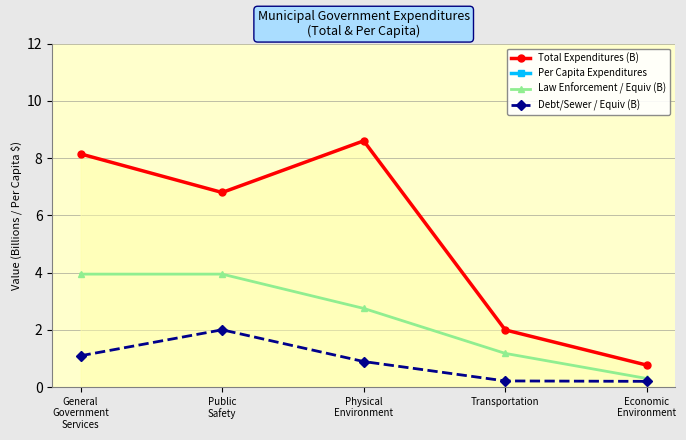

Which category has the lowest value across all series?

Economic
Environment